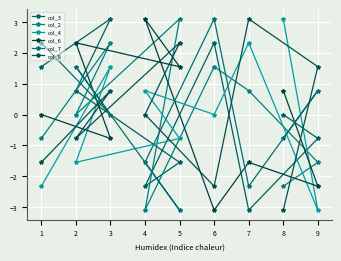

Reading left to right, list all the values displayed in this chart.

col_3: 1=1.5	2=0.8	3=3.1	4=-2.3	5=-1.5	6=2.3	7=-3.1	8=0.0	9=-0.8
col_2: 1=-0.8	2=0.0	3=2.3	4=-3.1	5=3.1	6=1.5	7=0.8	8=-2.3	9=-1.5
col_4: 1=-2.3	2=-1.5	3=1.5	4=0.8	5=-0.8	6=0.0	7=2.3	8=3.1	9=-3.1
col_6: 1=0.0	2=2.3	3=-0.8	4=3.1	5=1.5	6=-3.1	7=-1.5	8=0.8	9=-2.3
col_7: 1=2.3	2=1.5	3=0.0	4=-1.5	5=-3.1	6=3.1	7=-2.3	8=-0.8	9=0.8
col_8: 1=-1.5	2=-0.8	3=0.8	4=0.0	5=2.3	6=-2.3	7=3.1	8=-3.1	9=1.5